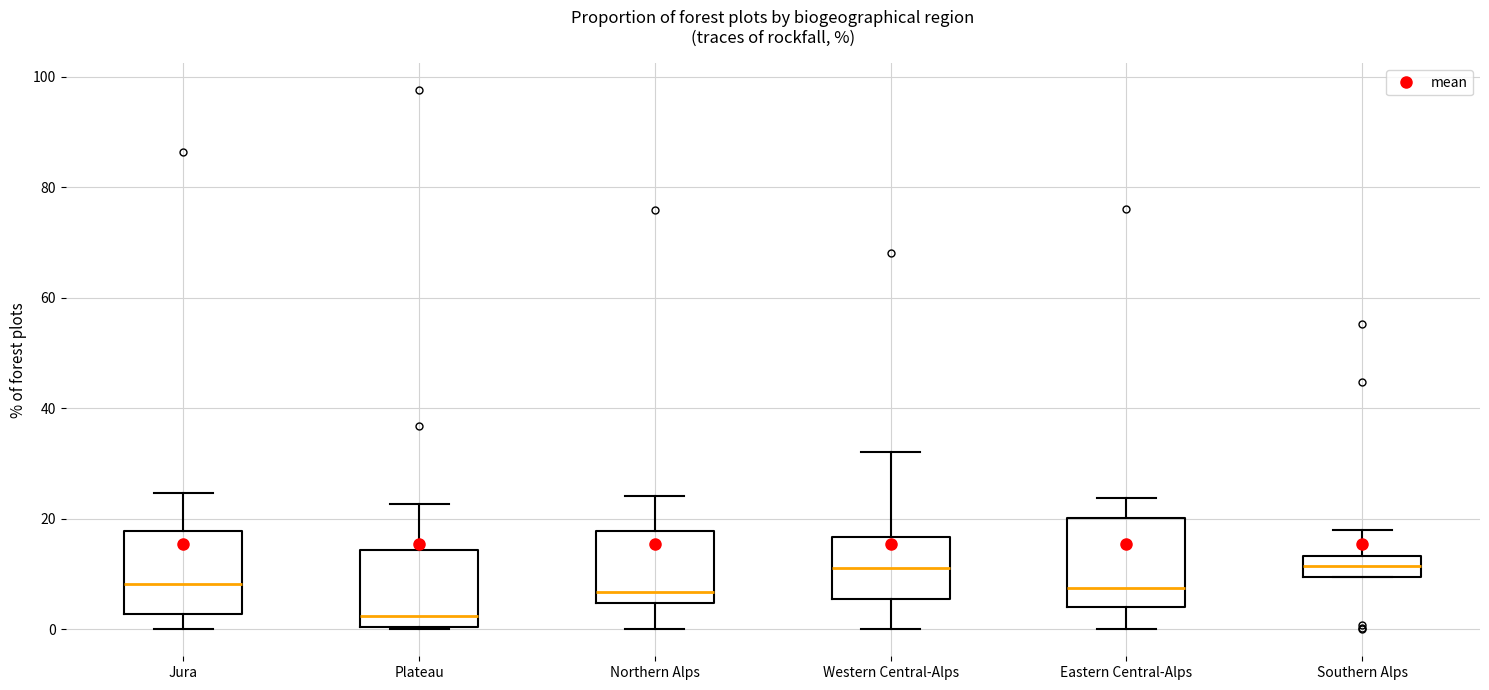

Where does the upper whisker of the box for Southern Alps end on the y-axis? The values are not printed on the chart, so give them approximately, as read against the axis.

18